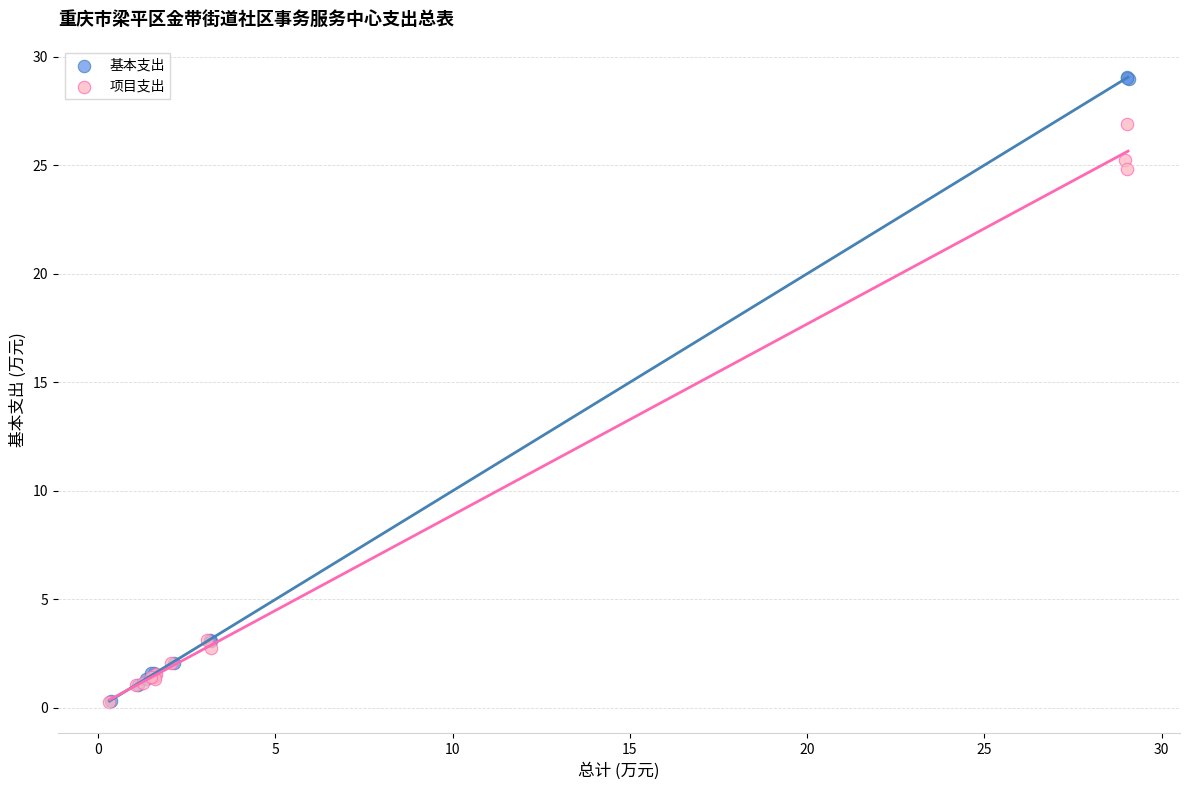

Which series has the largest Y range (max minus min)?

基本支出